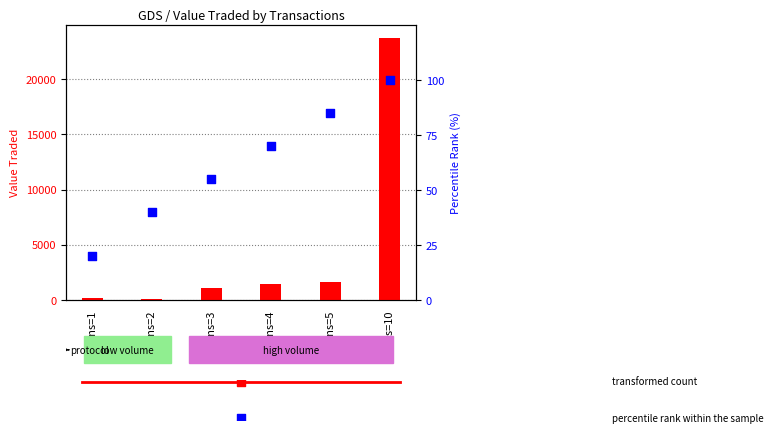

At which category is the sum across all series the highest?

Trans=10